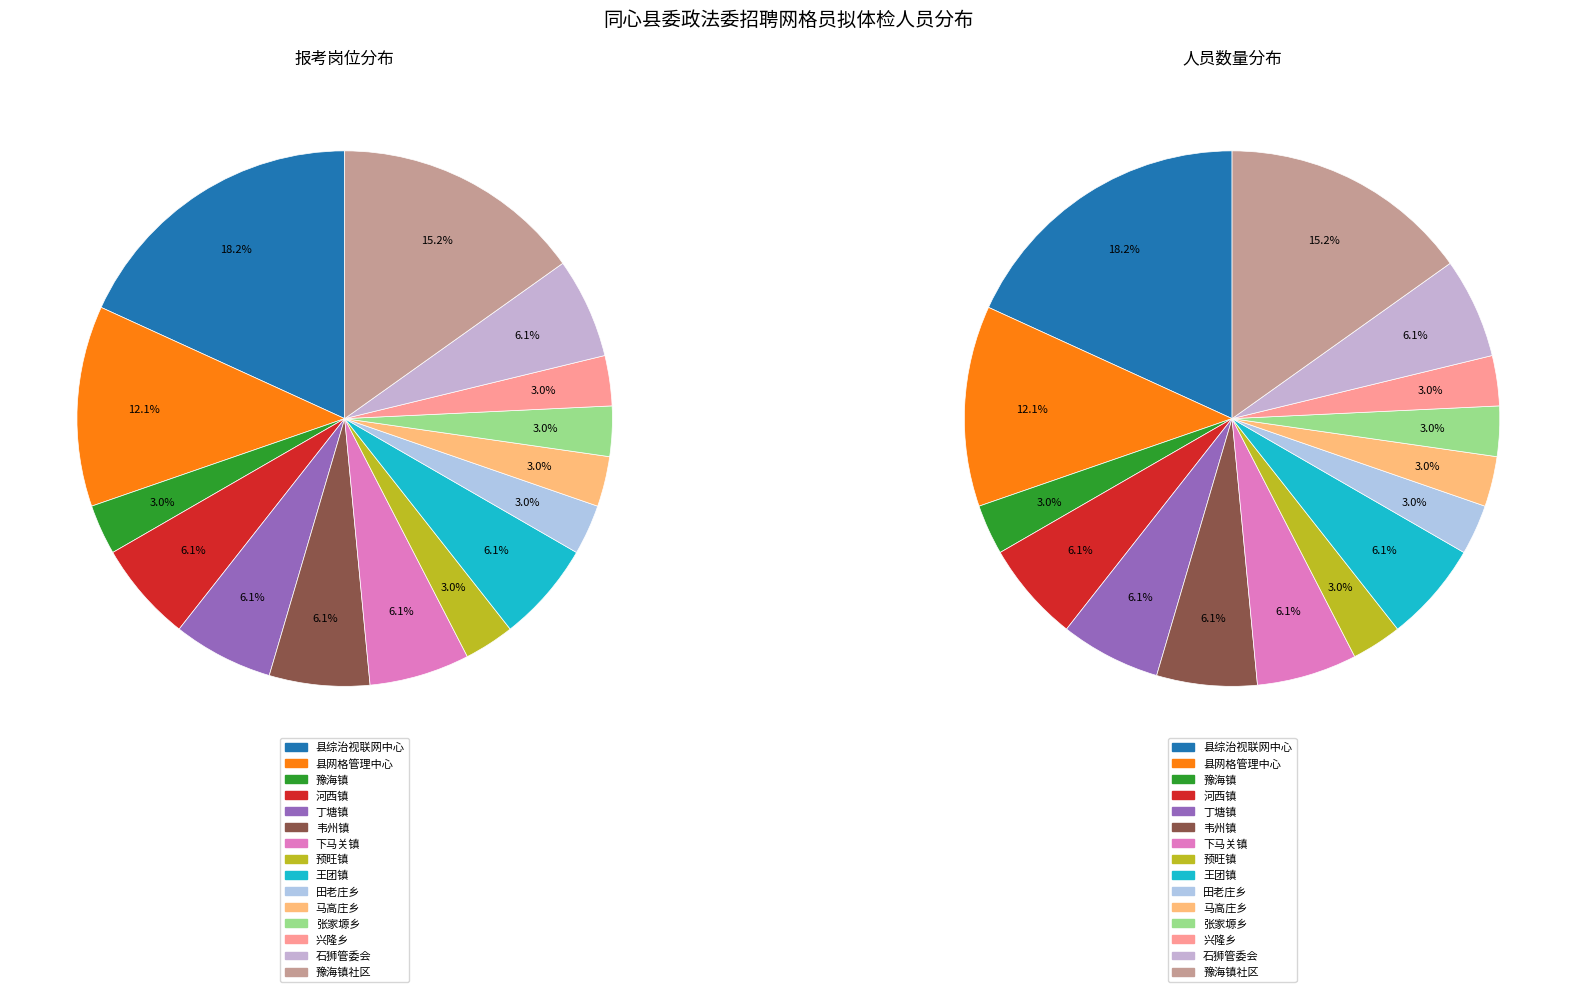

The 张家塬乡 slice represents 3% of the pie. True or false?

True